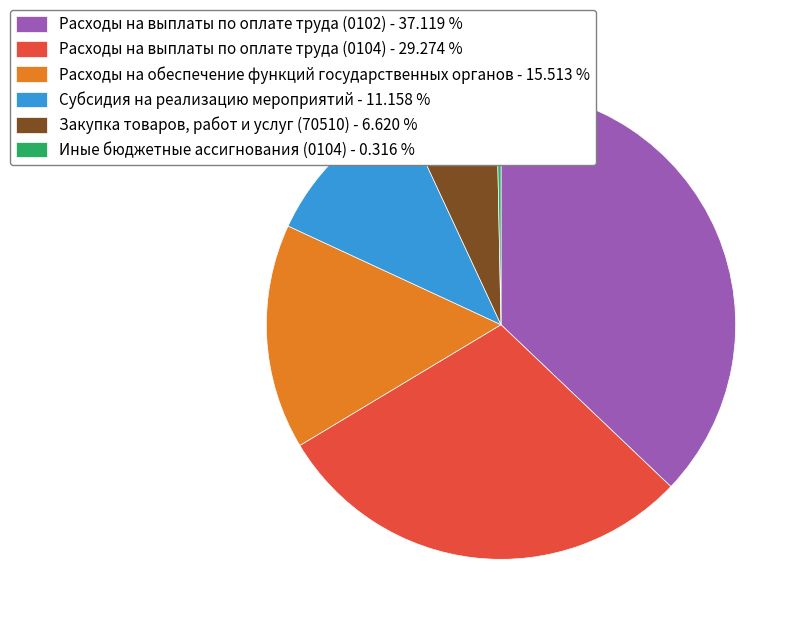

Does Закупка товаров, работ и услуг (70510) represent more than half of the total?

No